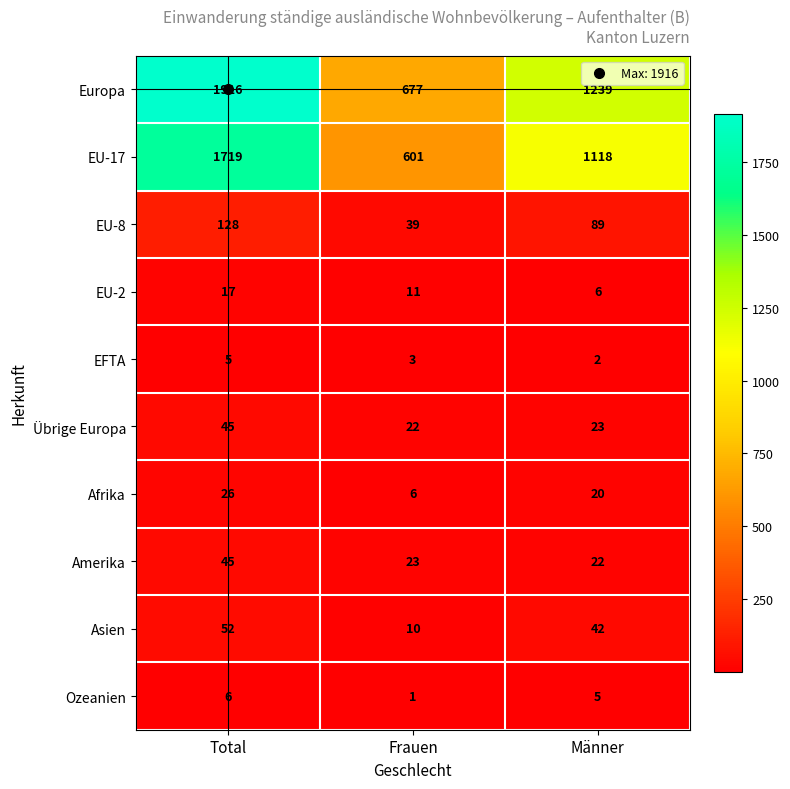

Count the number of categories in the chart.

3